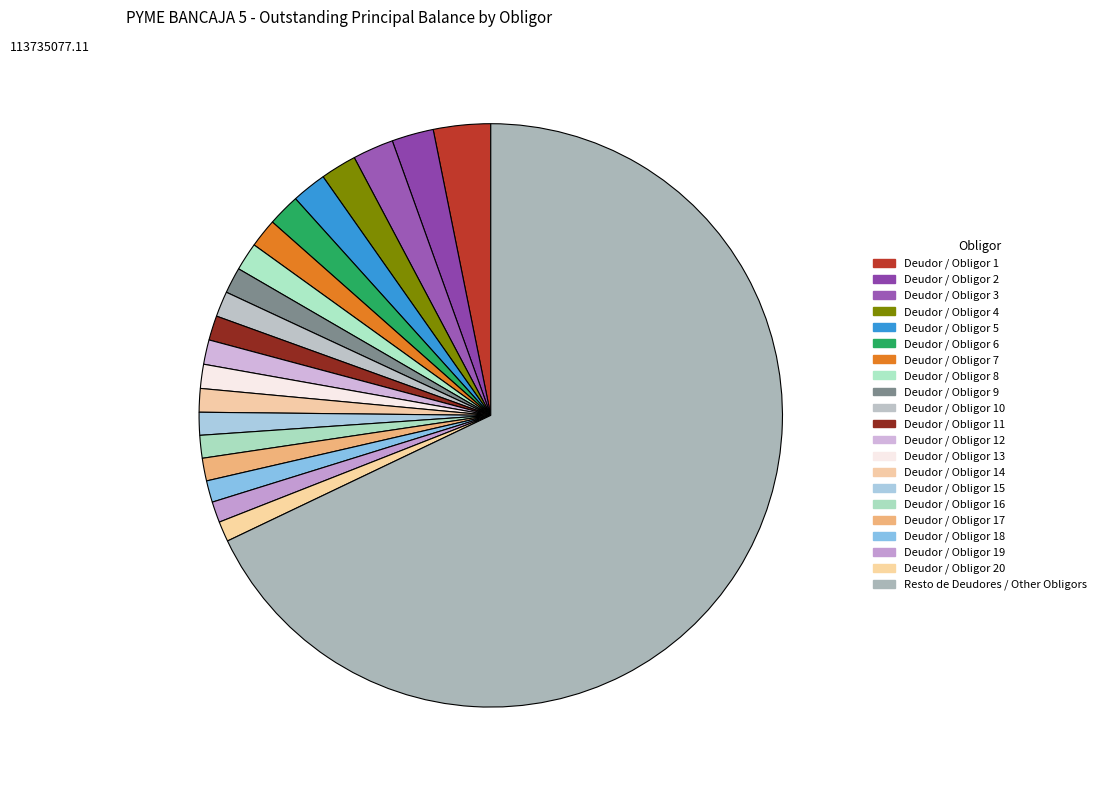

Is it true that Deudor / Obligor 4 is 1% of the pie?

False